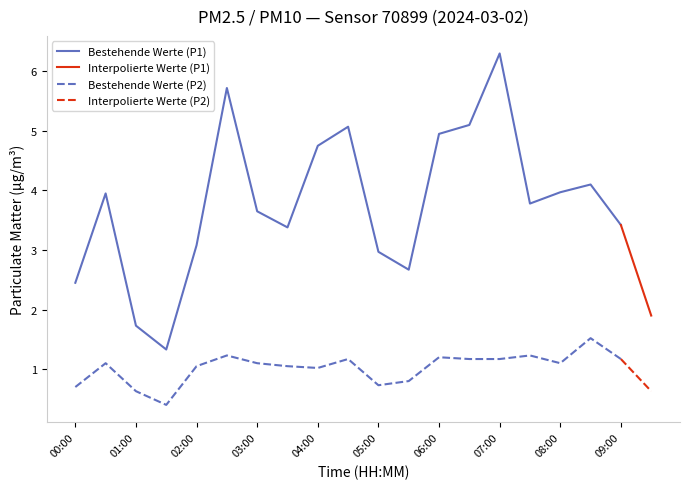

What is the total value across all series at 03:30?

4.4